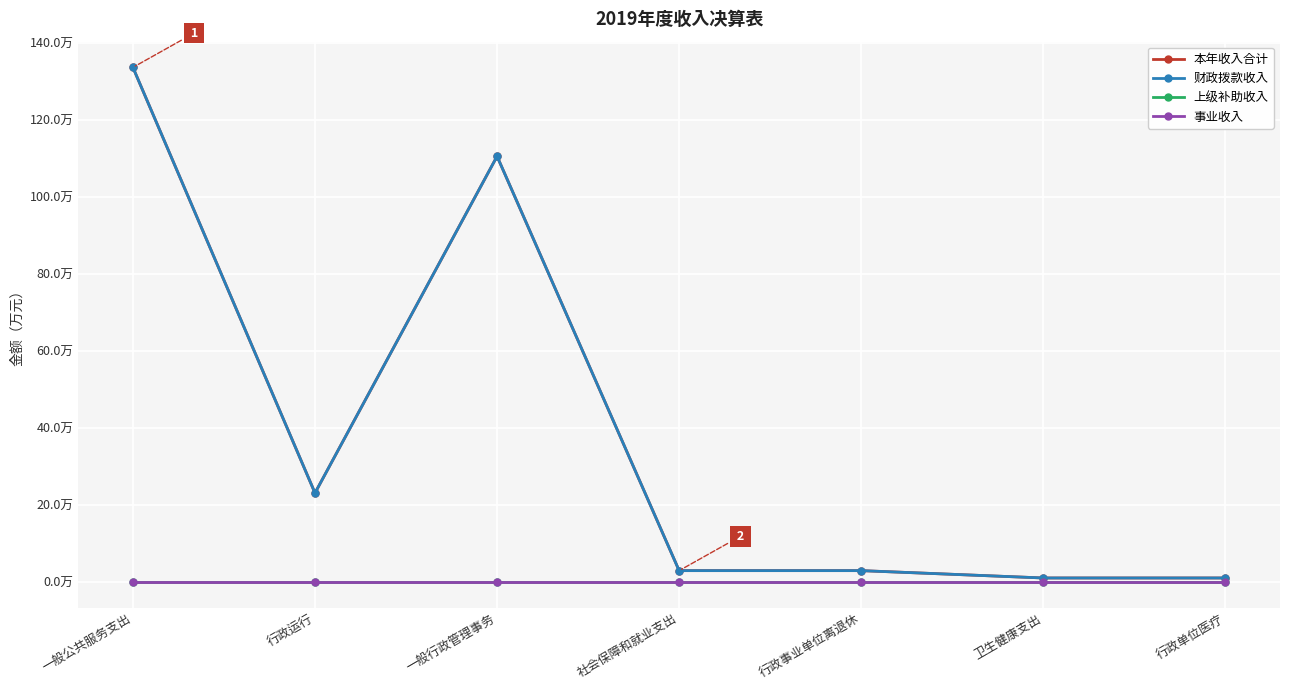

Does the chart have visible grid lines?

Yes